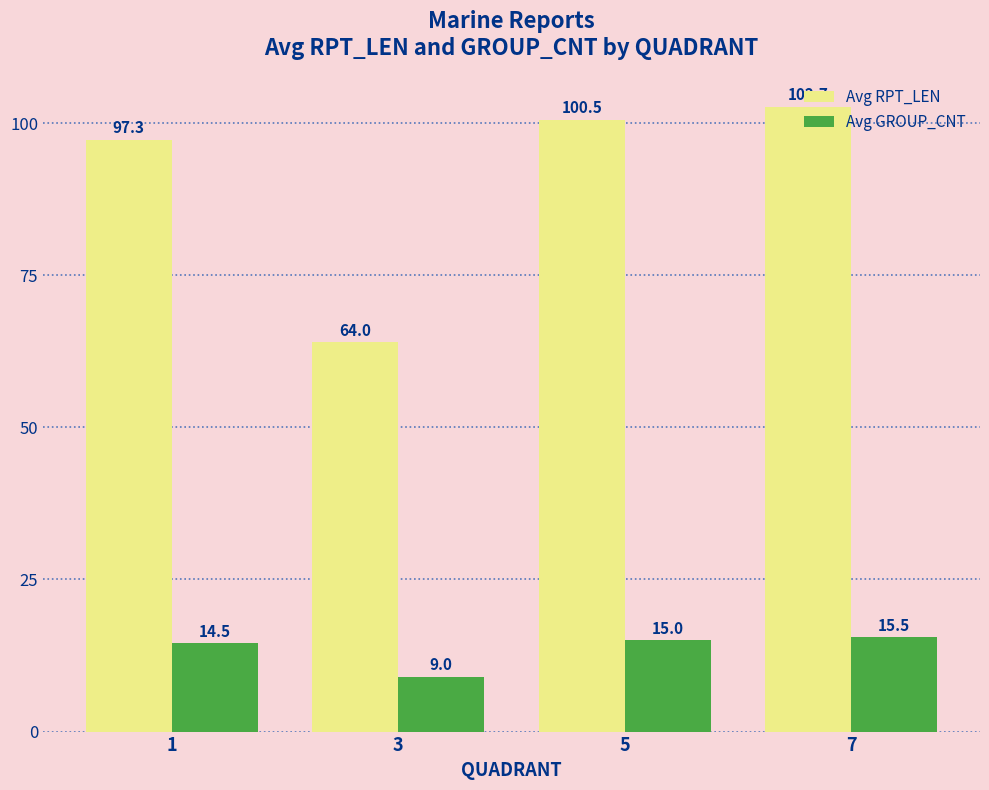

What is the sum of all Avg GROUP_CNT values?

54.0